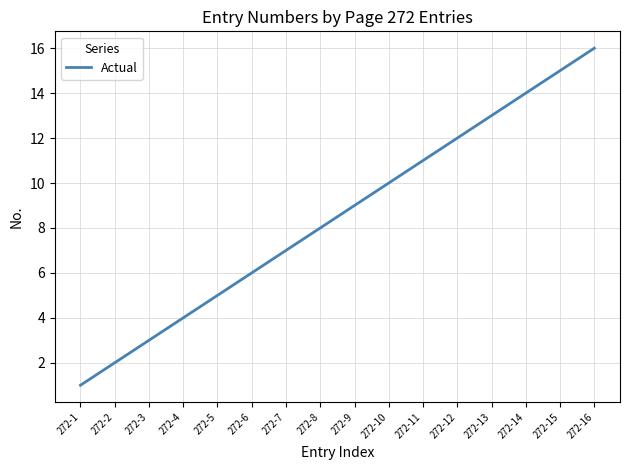

Rank the categories by value from lowest to highest.

272-1, 272-2, 272-3, 272-4, 272-5, 272-6, 272-7, 272-8, 272-9, 272-10, 272-11, 272-12, 272-13, 272-14, 272-15, 272-16